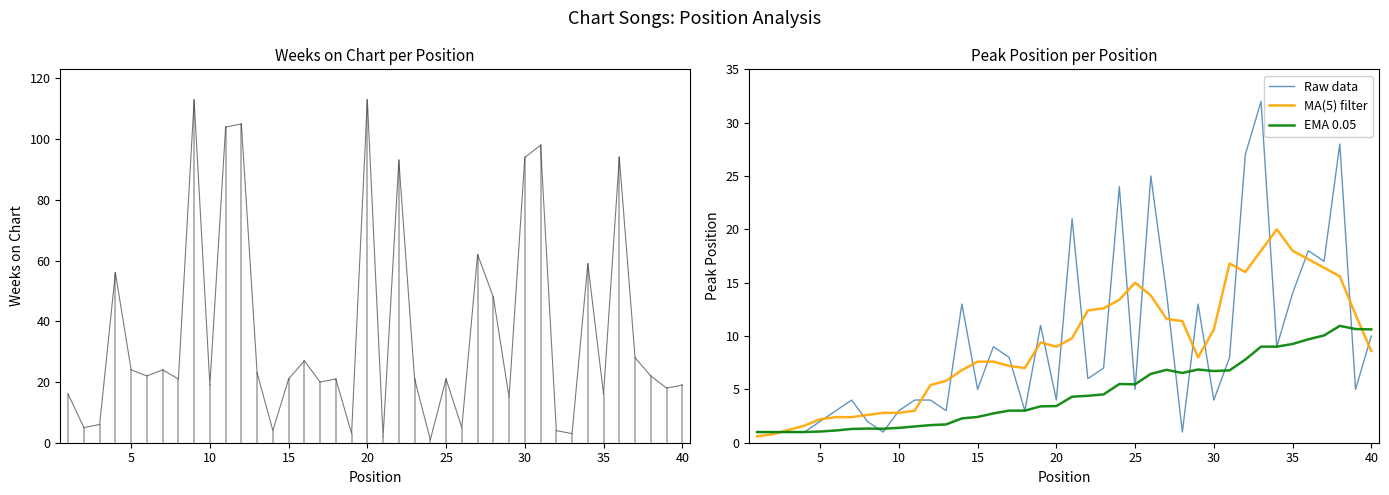

What is the difference between the maximum and minimum values in the EMA 0.05 series?

10.0